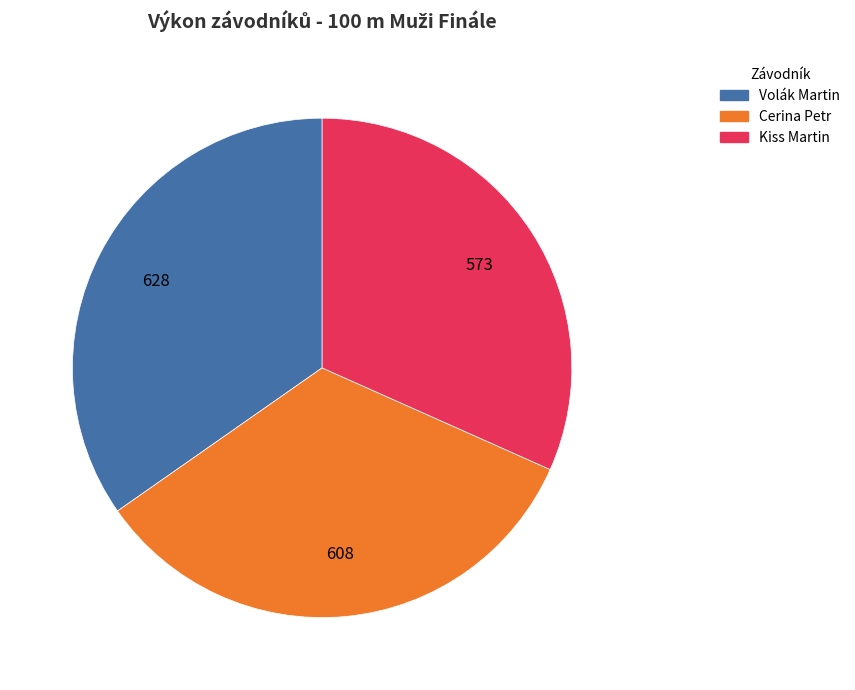

Which slice is the largest?

Volák Martin